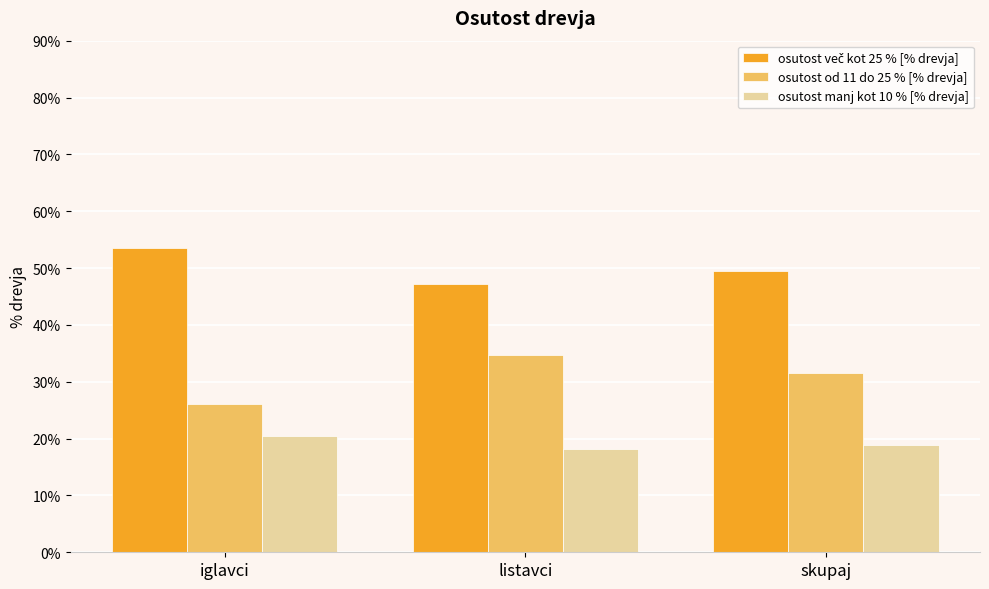

What is the average value of the osutost manj kot 10 % [% drevja] series?

19.1